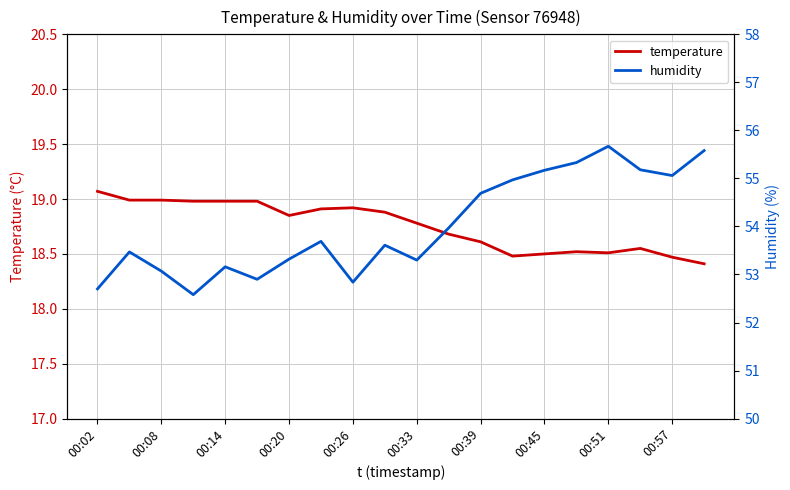

How many lines are shown in the chart?

2